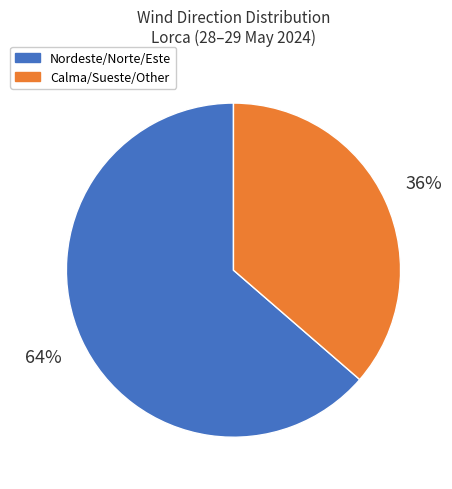

Approximately how many times larger is the value at Calma/Sueste/Other compared to Nordeste/Norte/Este?

0.6